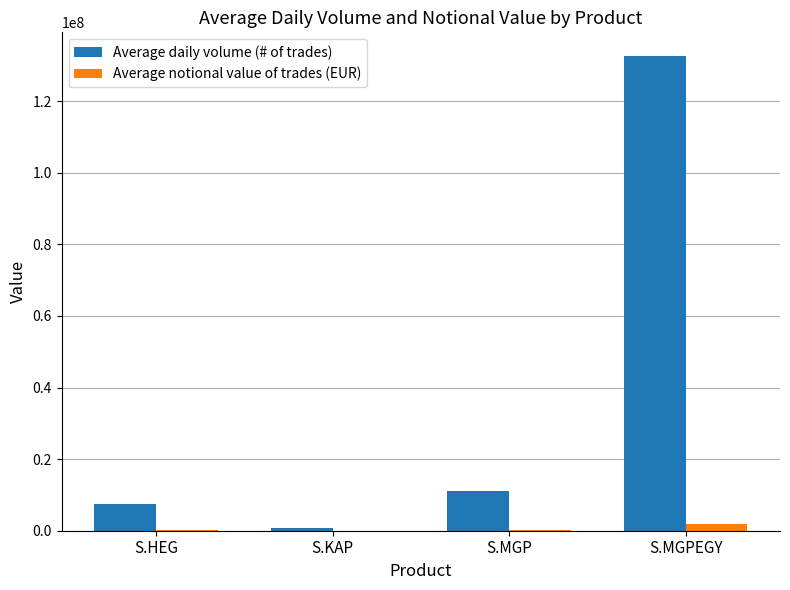

Count the number of data series in this chart.

2